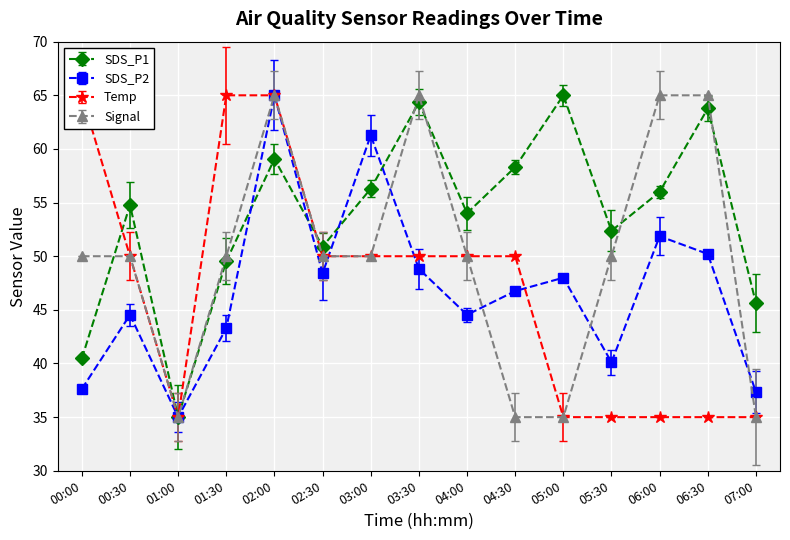

What is the lowest value of the SDS_P2 series?

35.0